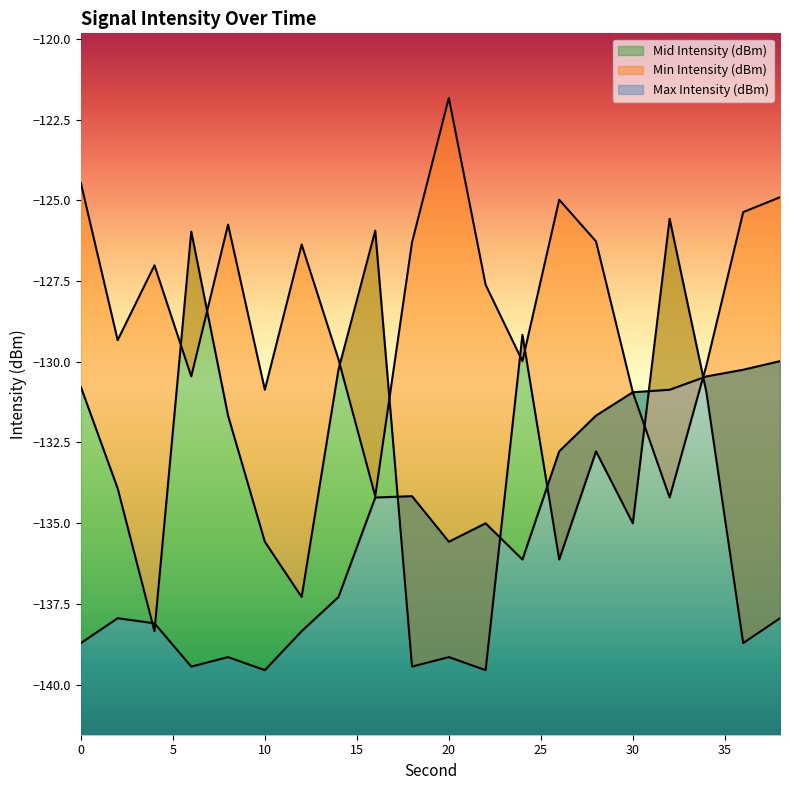

Rank the categories by Max Intensity (dBm) value from lowest to highest.

10, 6, 8, 0, 12, 4, 2, 14, 24, 20, 22, 16, 18, 26, 28, 30, 32, 34, 36, 38